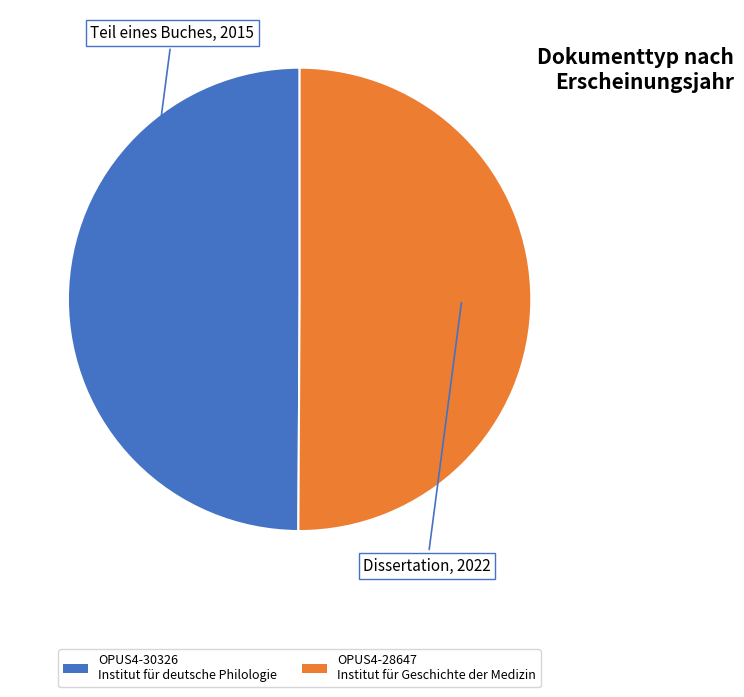

Count the number of slices in the pie.

2